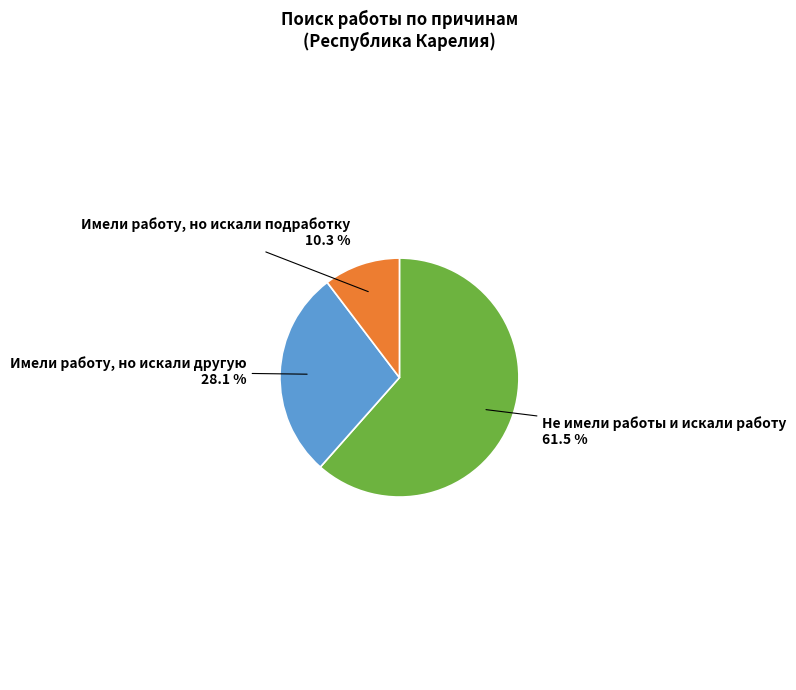

Does any single category account for the majority?

Yes